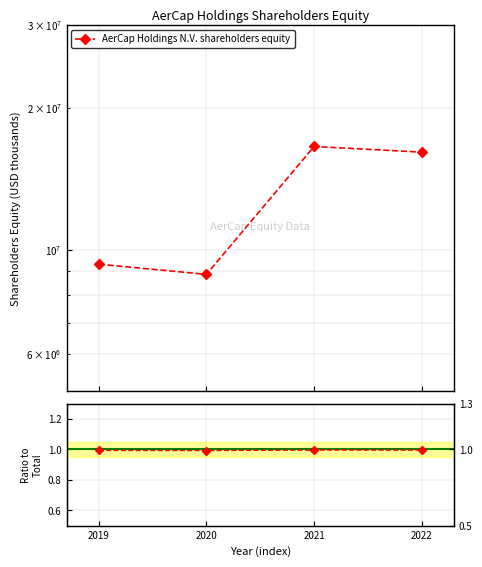

At which category is the sum across all series the highest?

2021